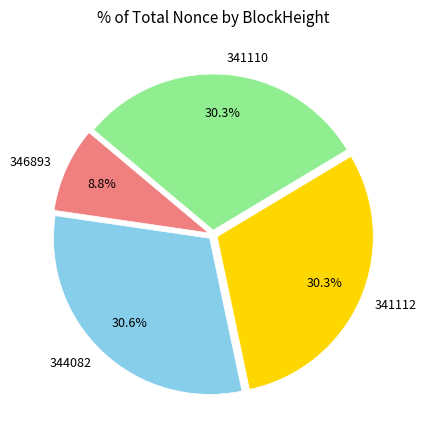

To the nearest percent, what is the average slice percentage?

25%